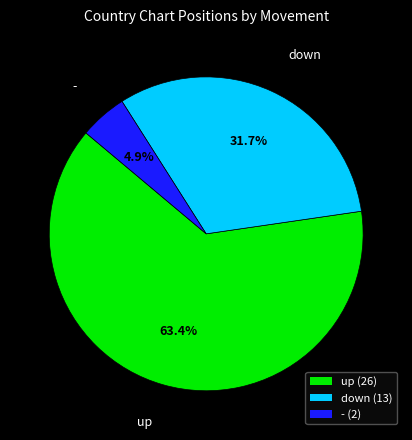

To the nearest percent, what percentage of the pie is -?

5%